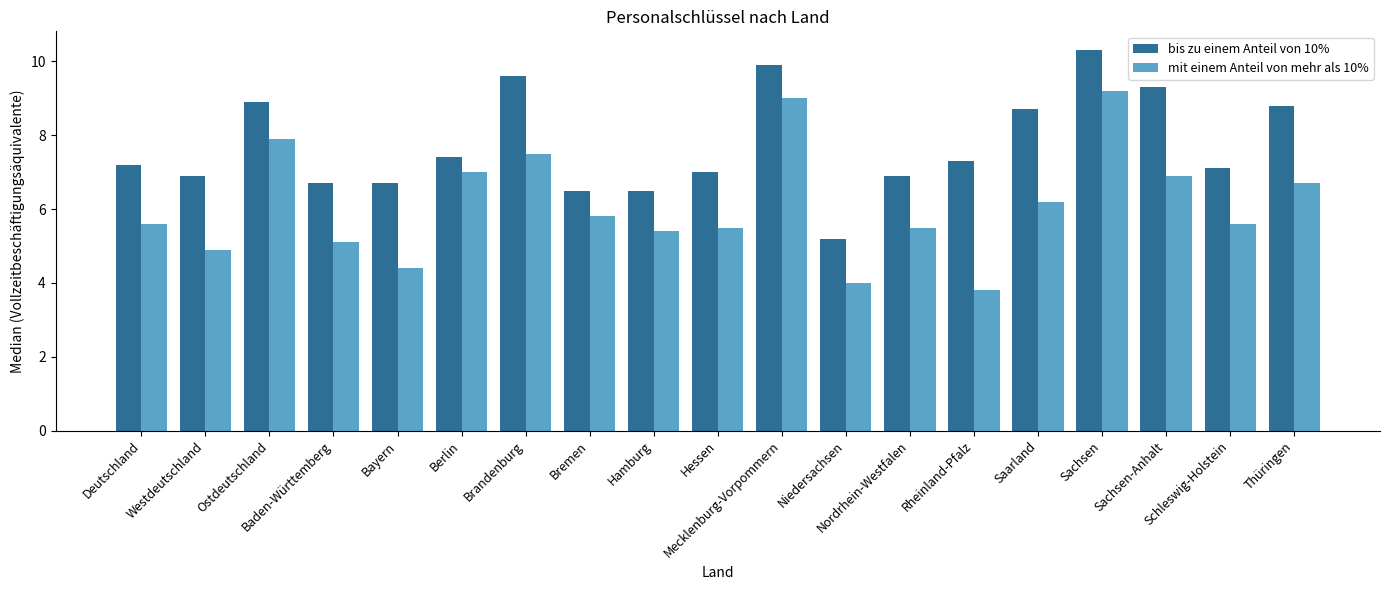

What is the value of the mit einem Anteil von mehr als 10% bar at the 1st from the left?

5.6